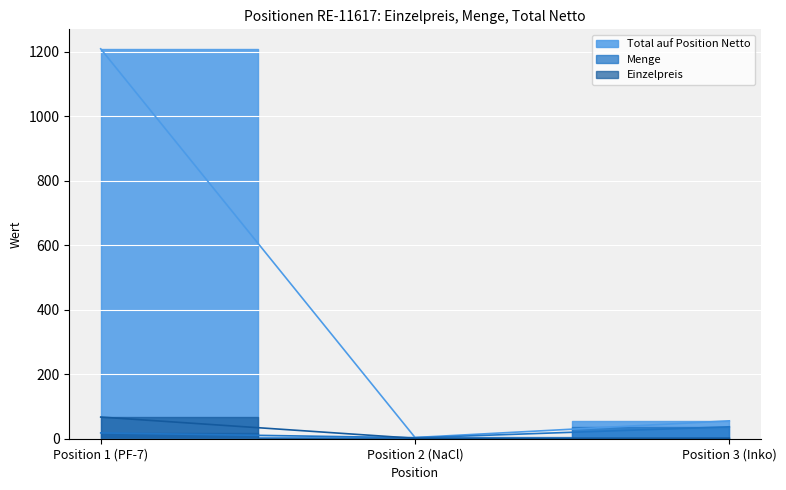

Which has a higher value, Position 1 (PF-7) or Position 3 (Inko)?

Position 1 (PF-7)